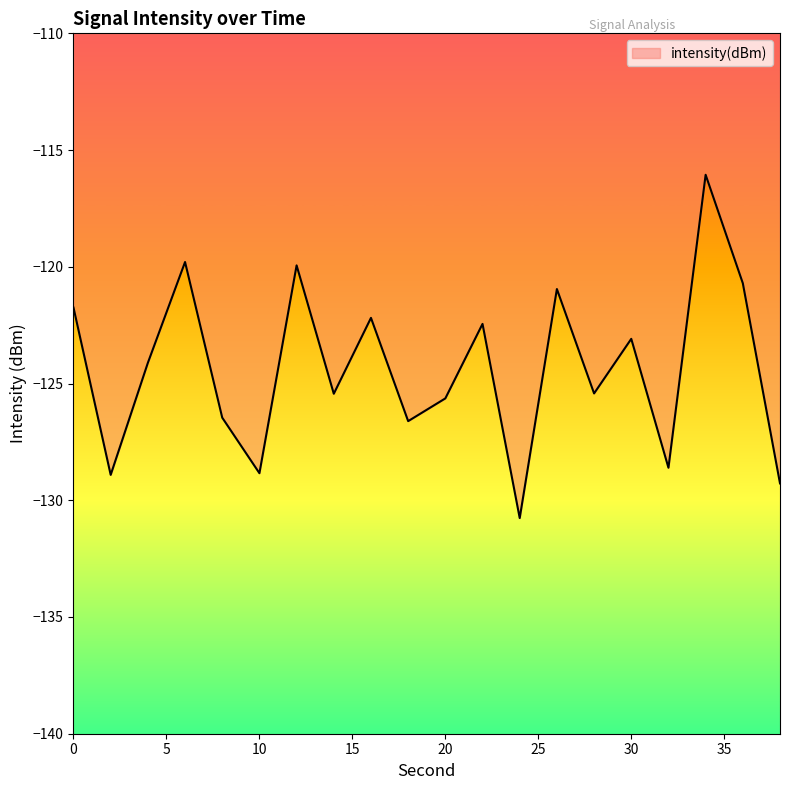

What is the maximum value shown in the chart?

-116.1